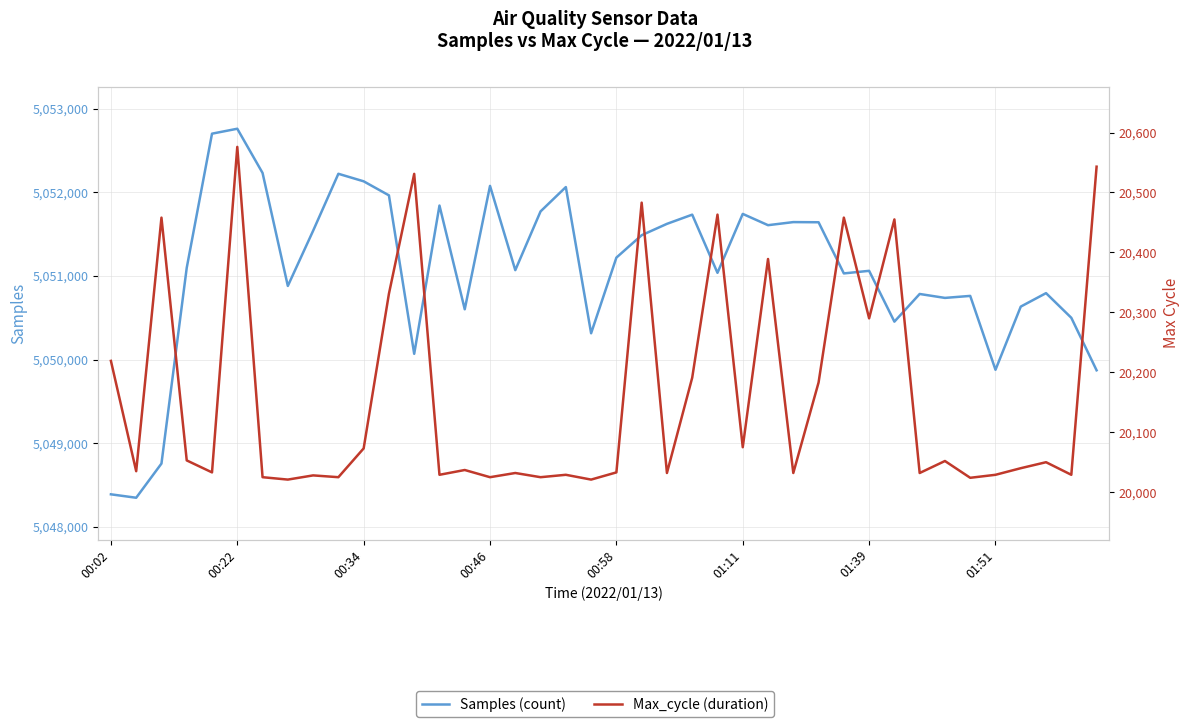

List the series in order of their overall mean, lowest first.

Max_cycle, Samples